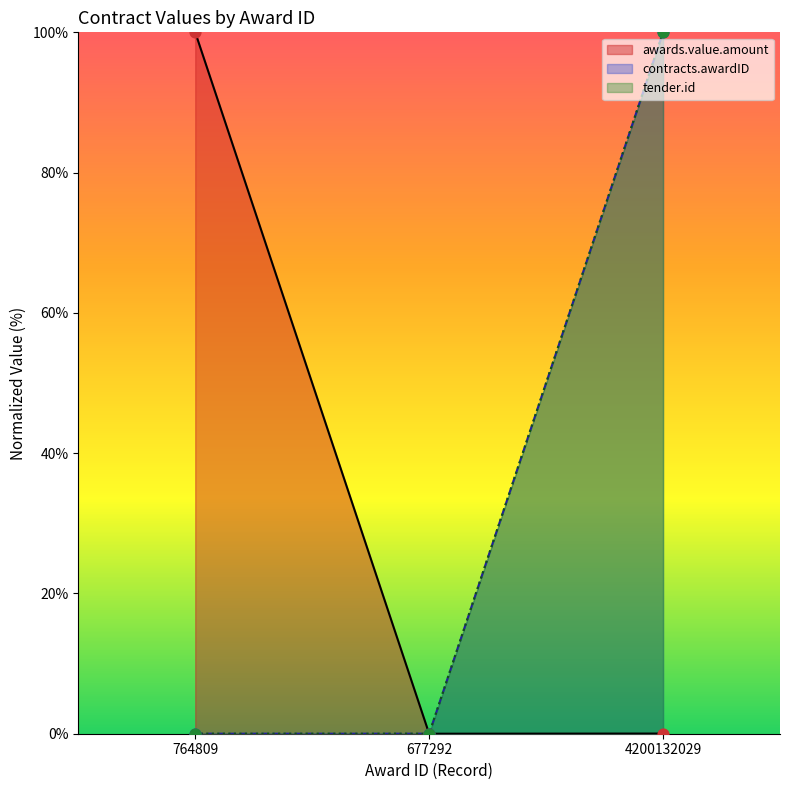

Which series has the largest Y range (max minus min)?

awards.value.amount